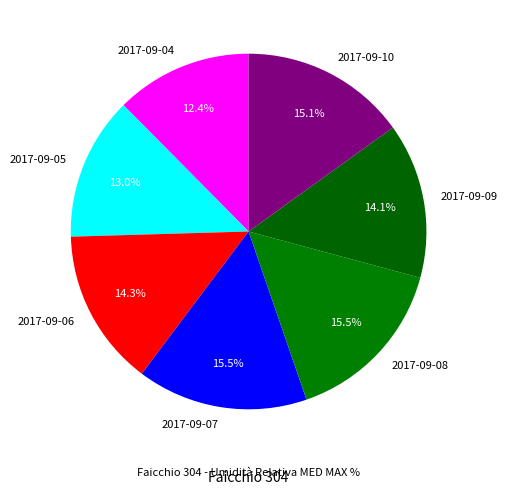

Which slice is the smallest?

2017-09-04